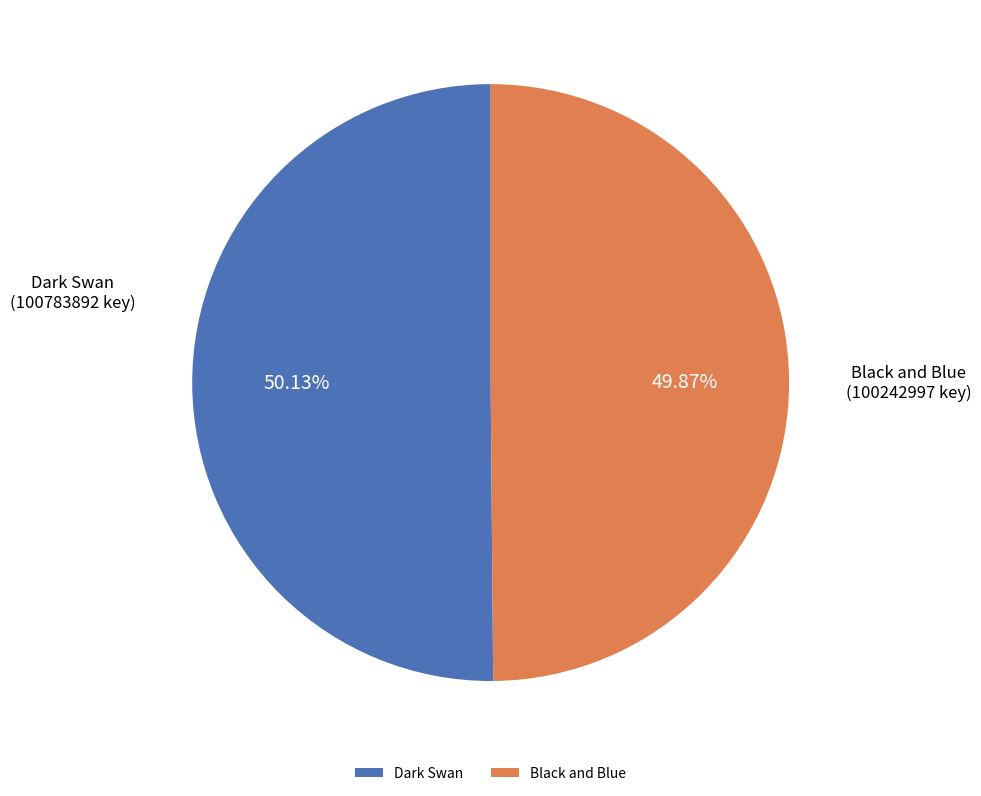

What is the ratio of the value at Dark Swan to the value at Black and Blue?

1.0